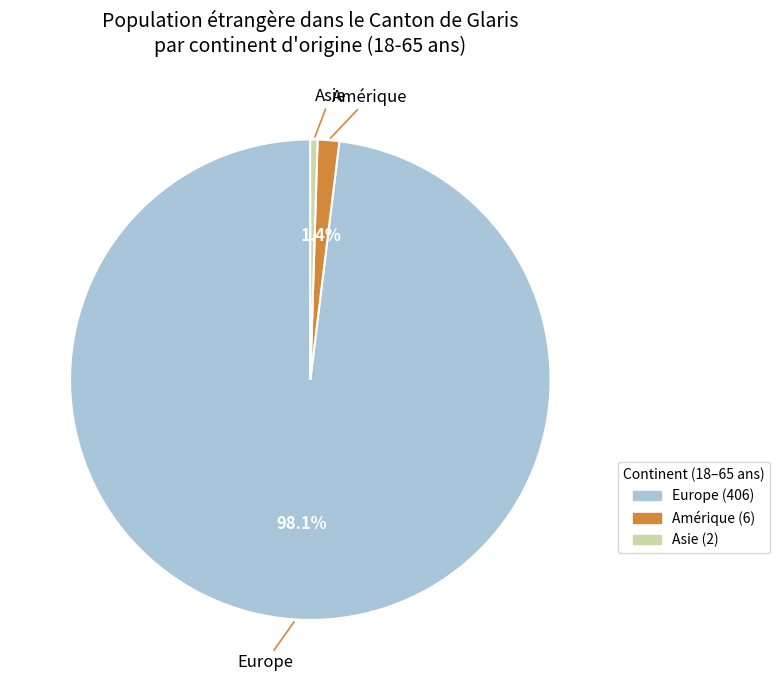

To the nearest percent, what is the average slice percentage?

33%